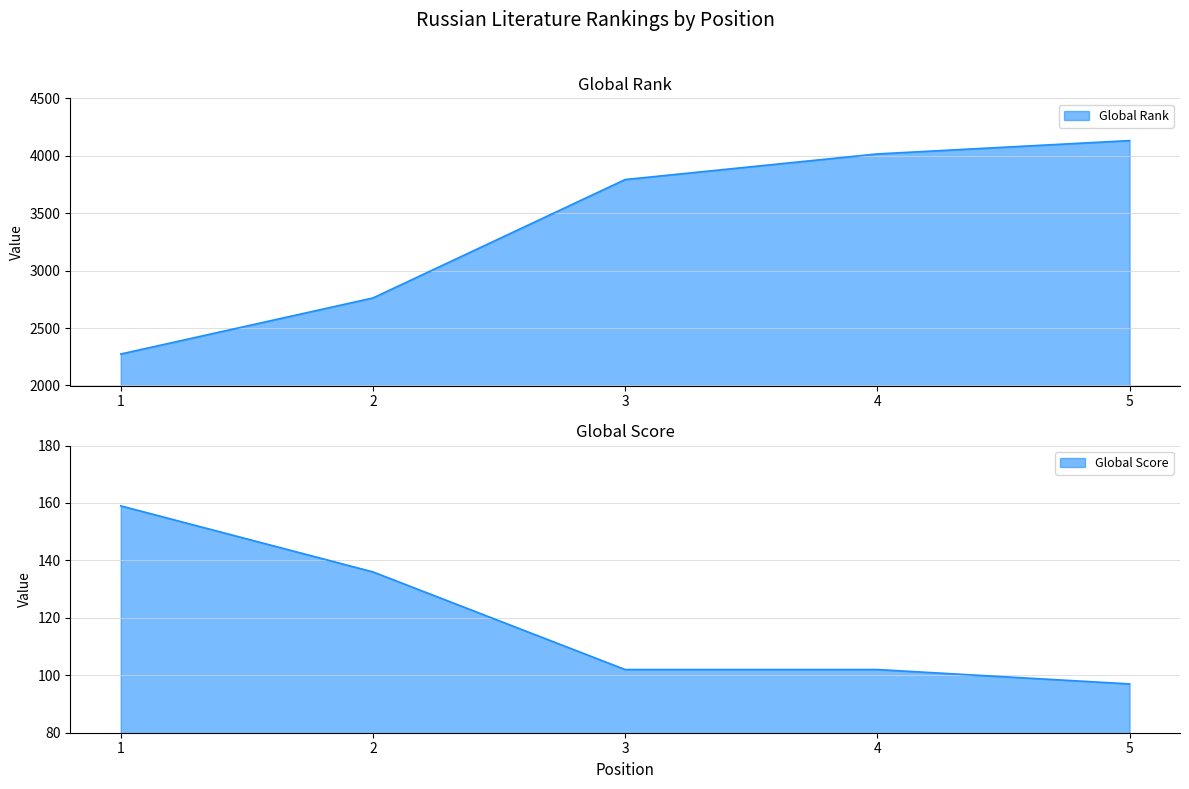

The value of Global Score at 1 is 286. True or false?

False